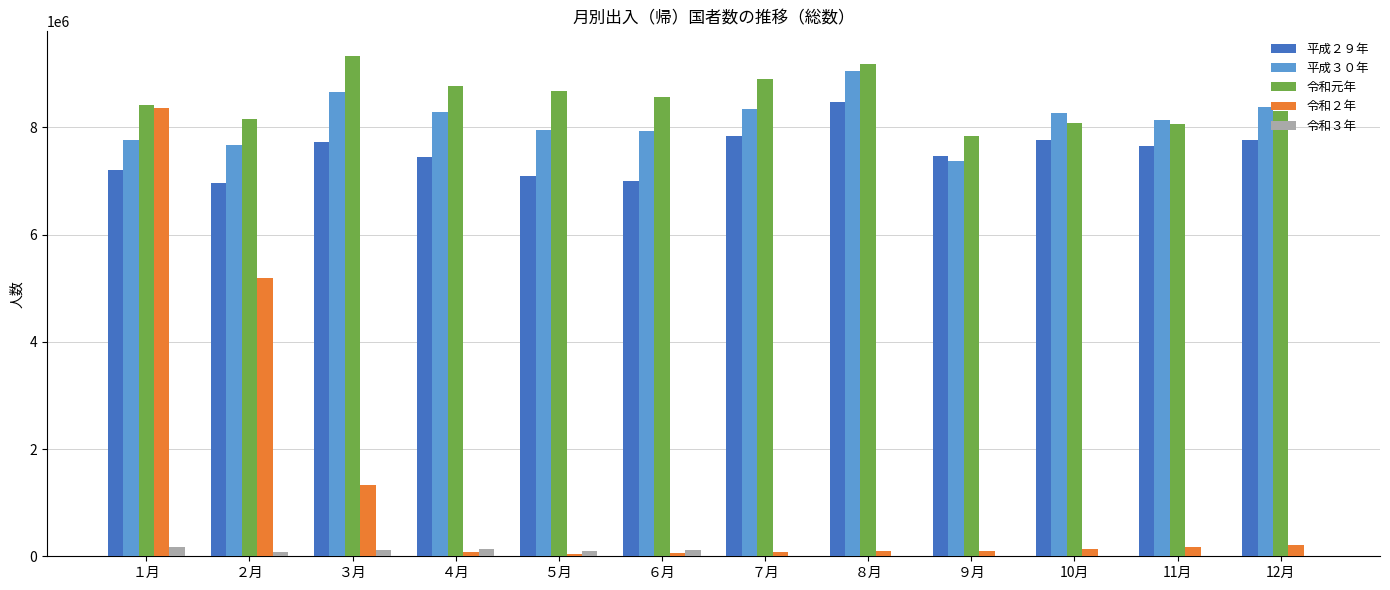

How many groups of bars are there?

12